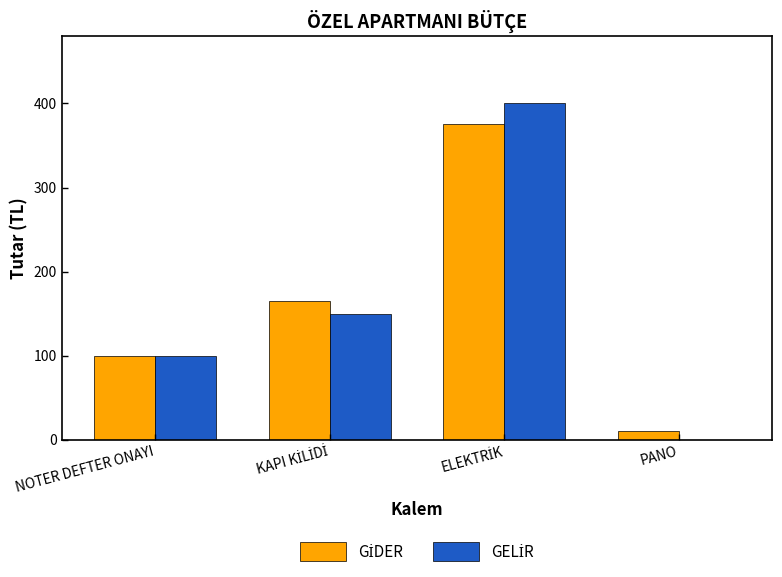

What is the total value across all series at NOTER DEFTER ONAYI?

200